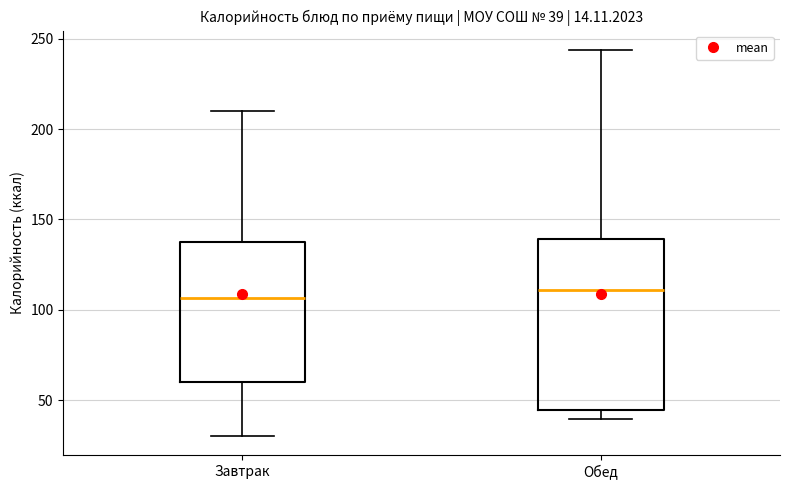

Which box is the tallest, from its lower edge to its upper edge?

Обед